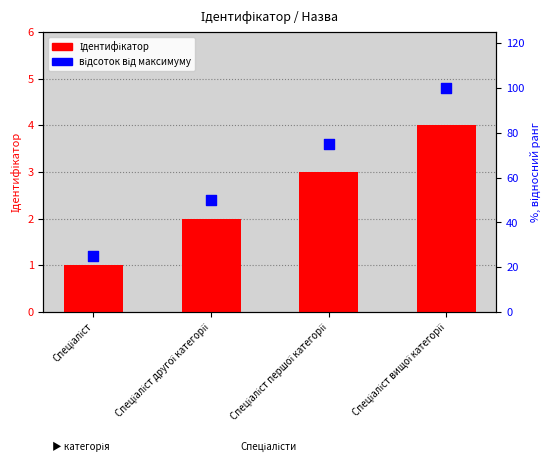

What are all the series names shown in the legend?

Ідентифікатор, відсоток від максимуму